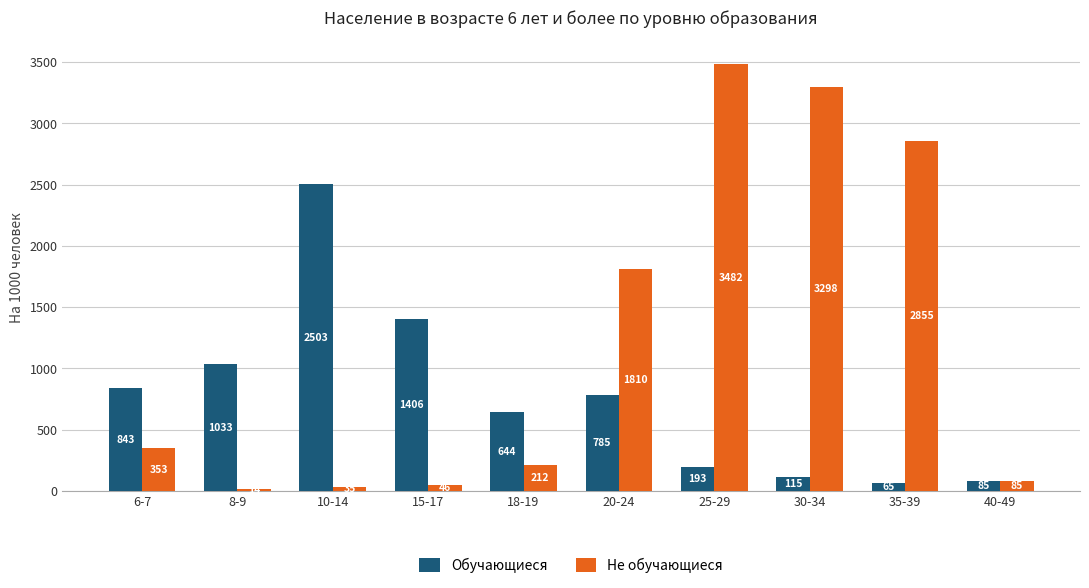

List the labels in order of Обучающиеся value, largest first.

10-14, 15-17, 8-9, 6-7, 20-24, 18-19, 25-29, 30-34, 40-49, 35-39